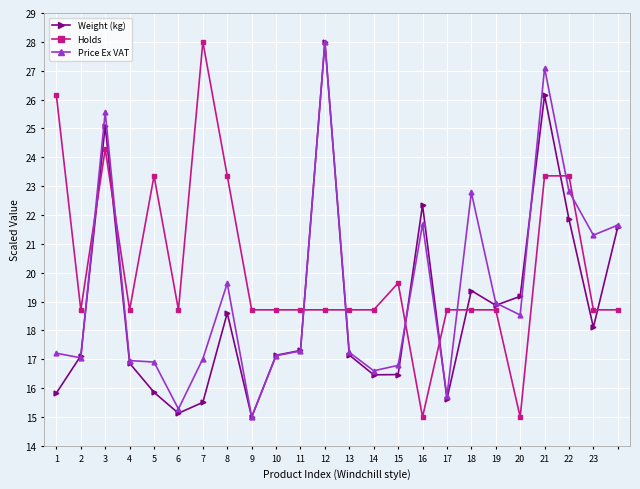

True or false: Weight (kg) has more than 2 points higher than both neighbors.

True